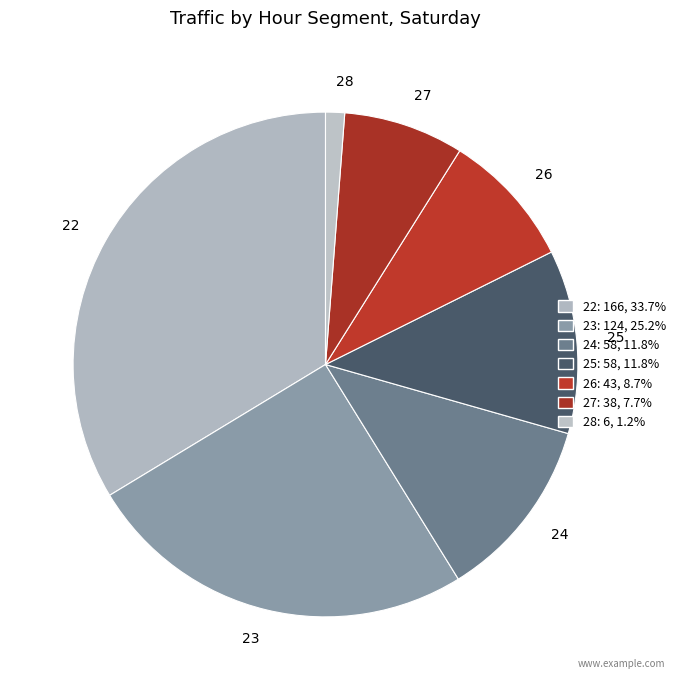

How many segments does this pie chart have?

7